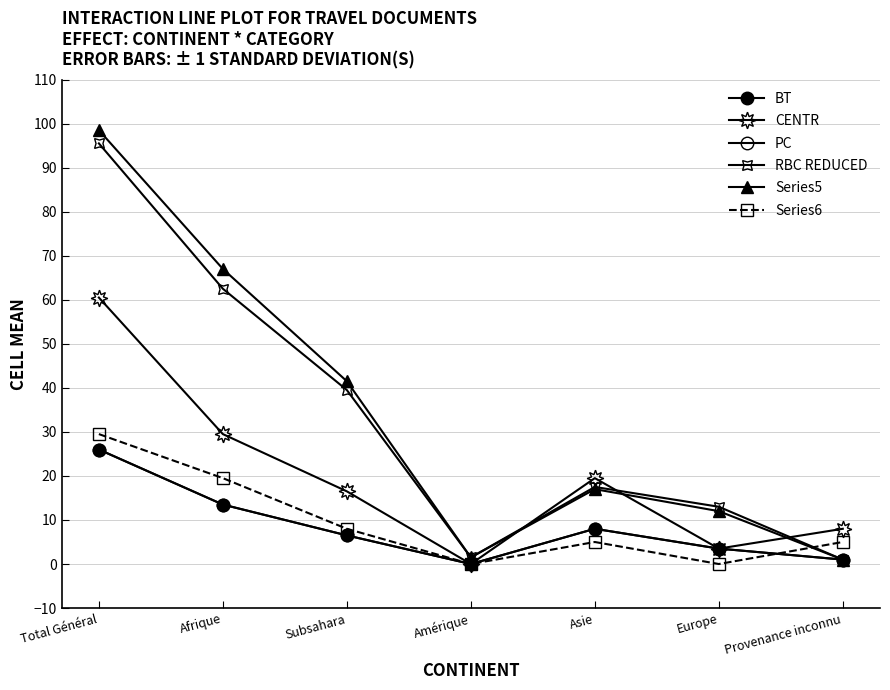

True or false: BT and PC intersect in this chart.

False